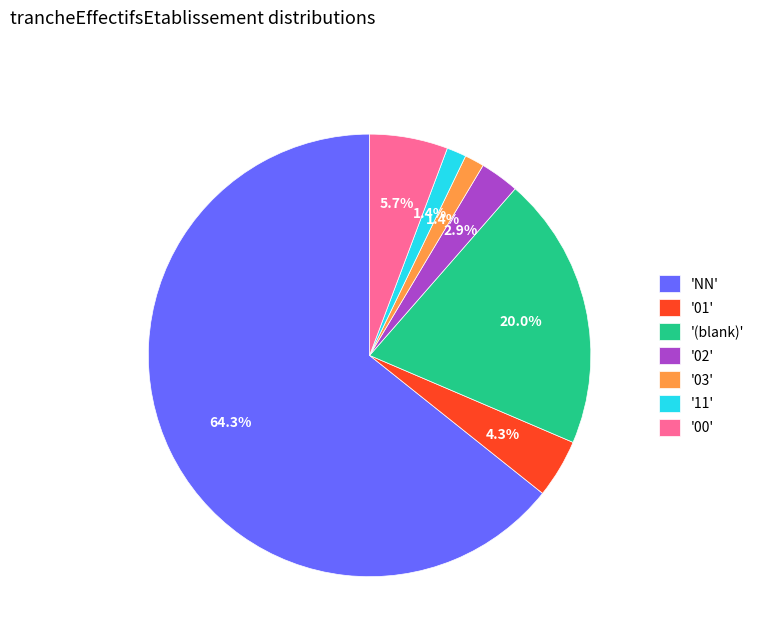

Do 'NN' and '01' together represent more than half of the pie?

Yes